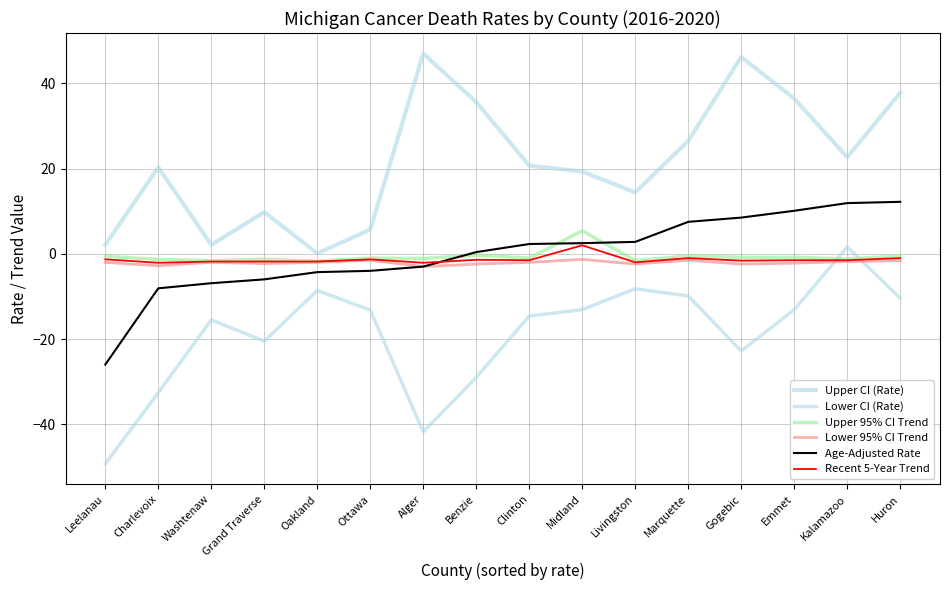

What is the total value across all series at Kalamazoo?

31.7